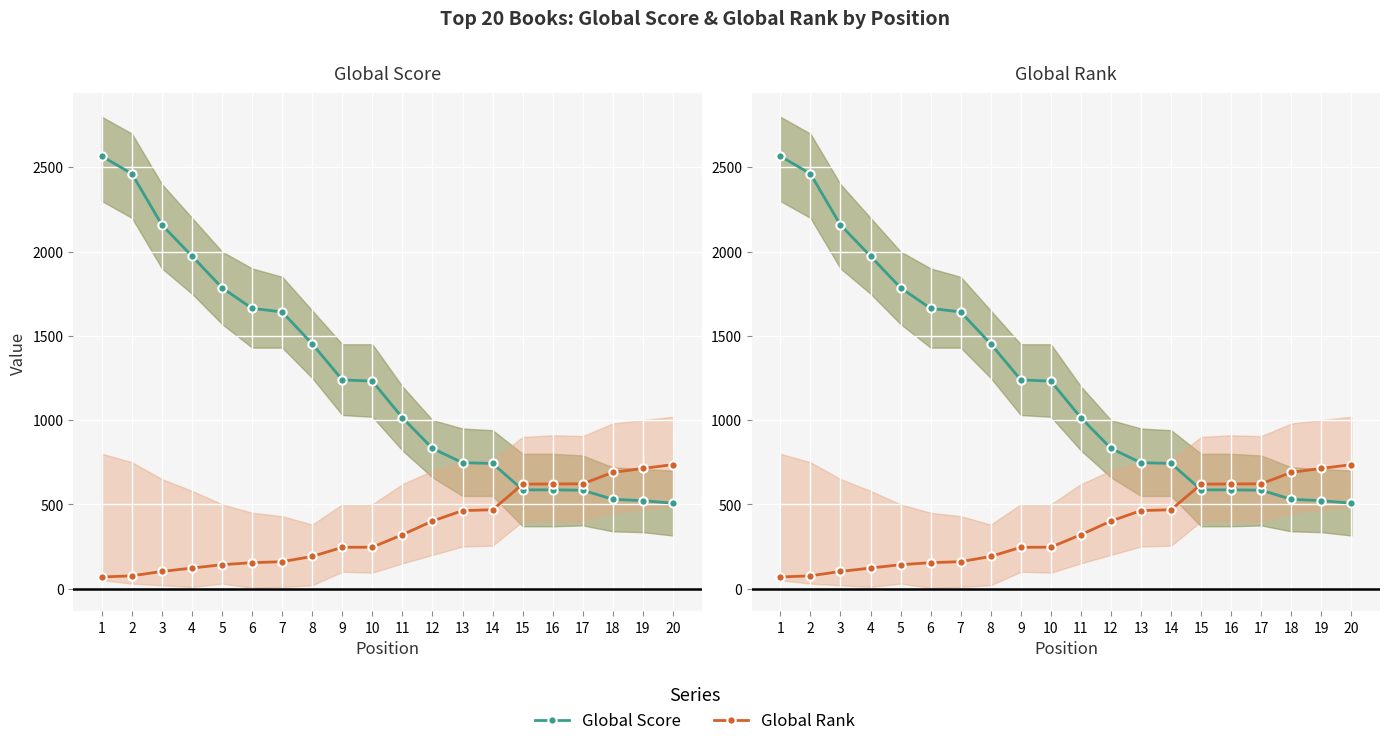

What is the total value across all series at 11?

1334